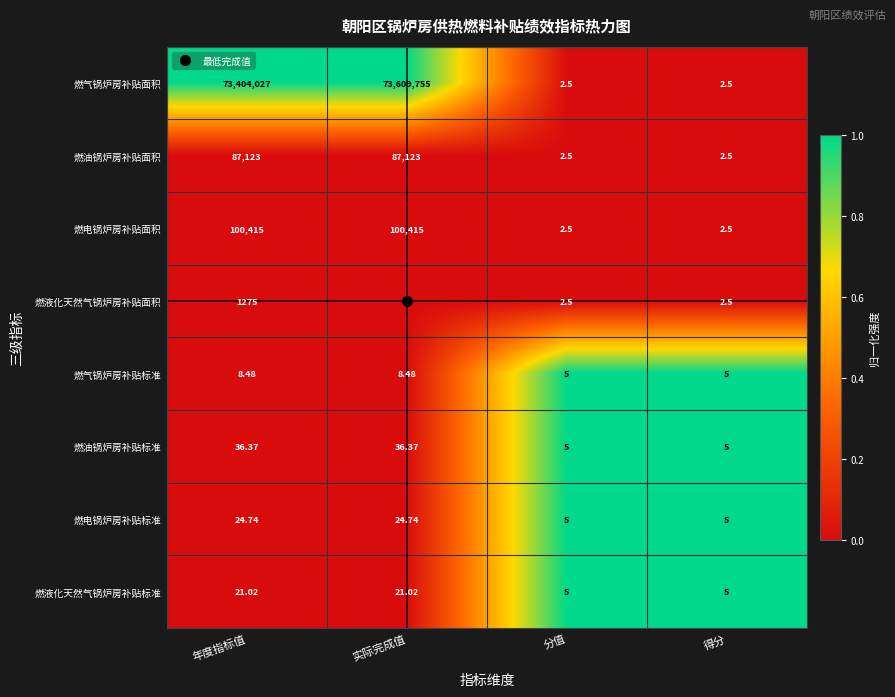

Which label corresponds to the smallest value in the chart?

实际完成值